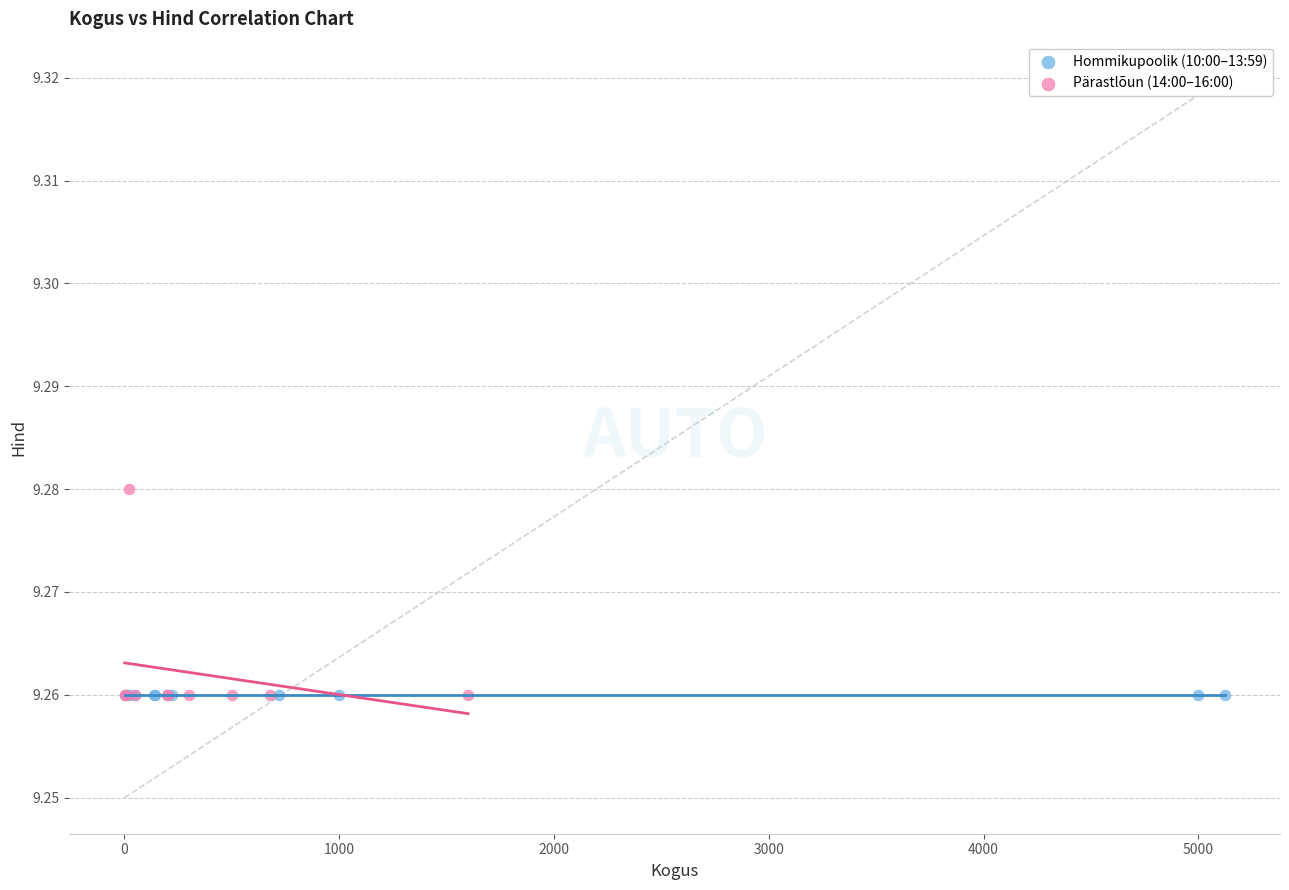

Which series contains the highest Y value?

Pärastlõun (14:00–16:00)